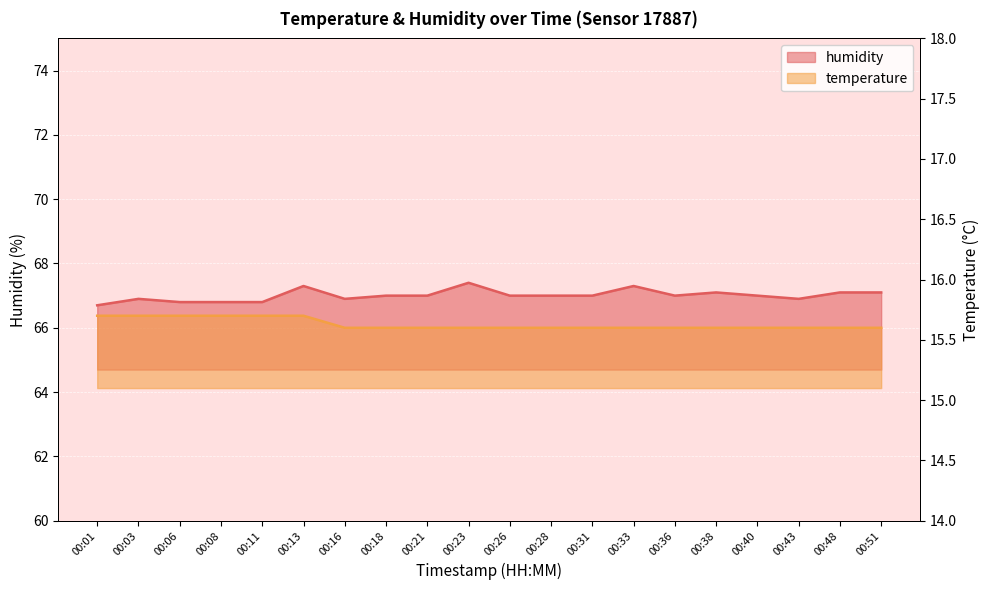

Reading left to right, transcribe all the data shown in this chart.

temperature: 15.7	15.7	15.7	15.7	15.7	15.7	15.6	15.6	15.6	15.6	15.6	15.6	15.6	15.6	15.6	15.6	15.6	15.6	15.6	15.6
humidity: 66.7	66.9	66.8	66.8	66.8	67.3	66.9	67.0	67.0	67.4	67.0	67.0	67.0	67.3	67.0	67.1	67.0	66.9	67.1	67.1